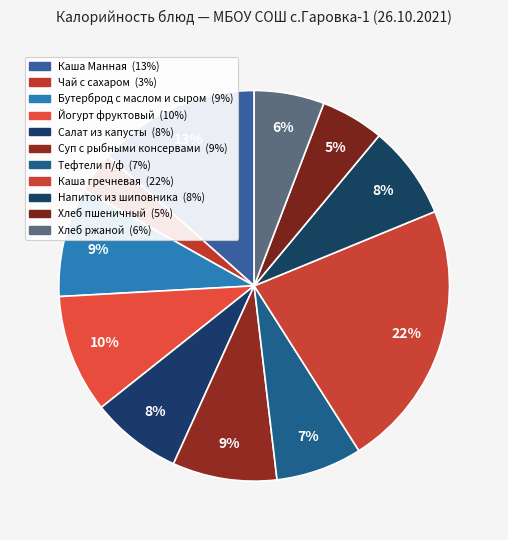

Does any single category account for the majority?

No